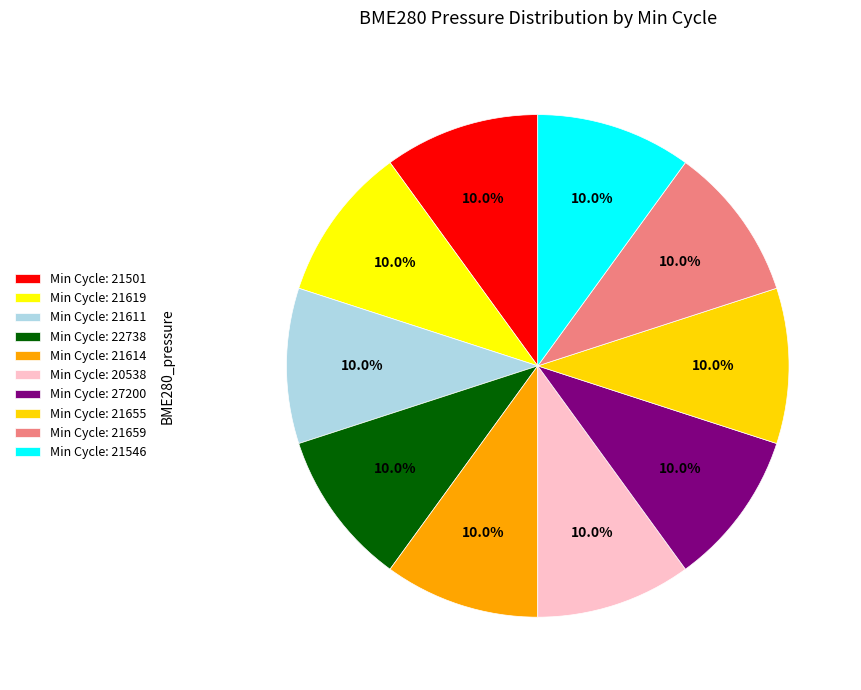

How many segments does this pie chart have?

10